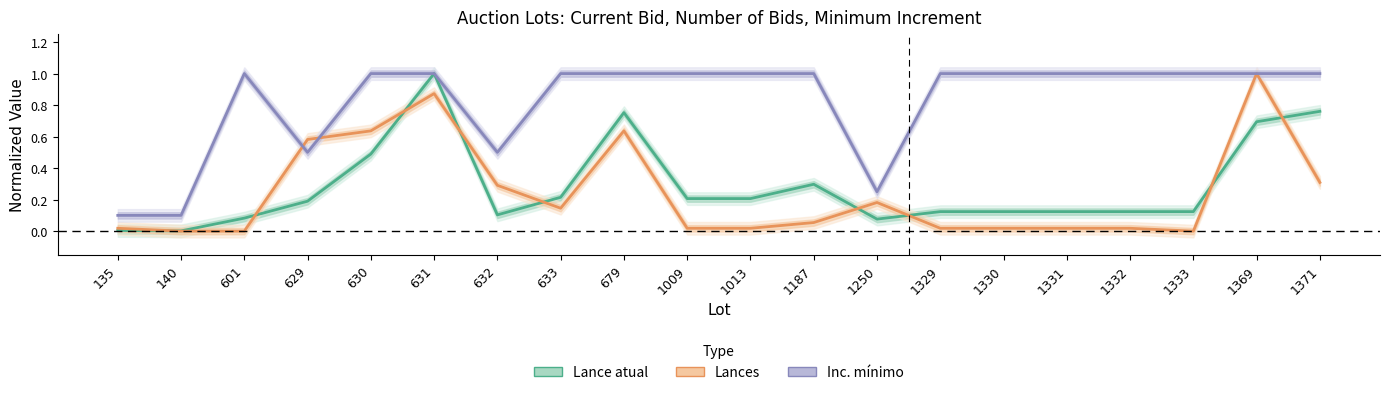

What are all the series names shown in the legend?

Lance atual, Lances, Inc. mínimo